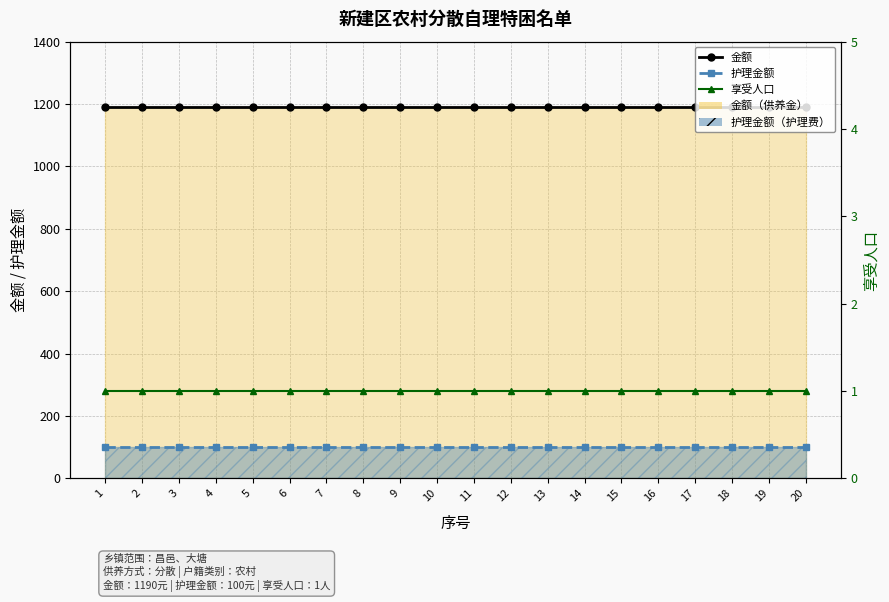

Which series has the widest spread of values?

金额